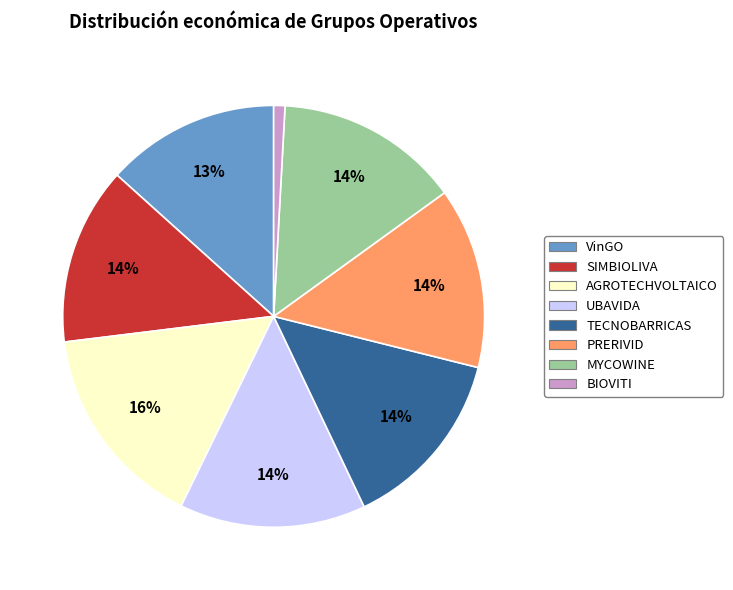

True or false: PRERIVID accounts for 14% of the total.

True